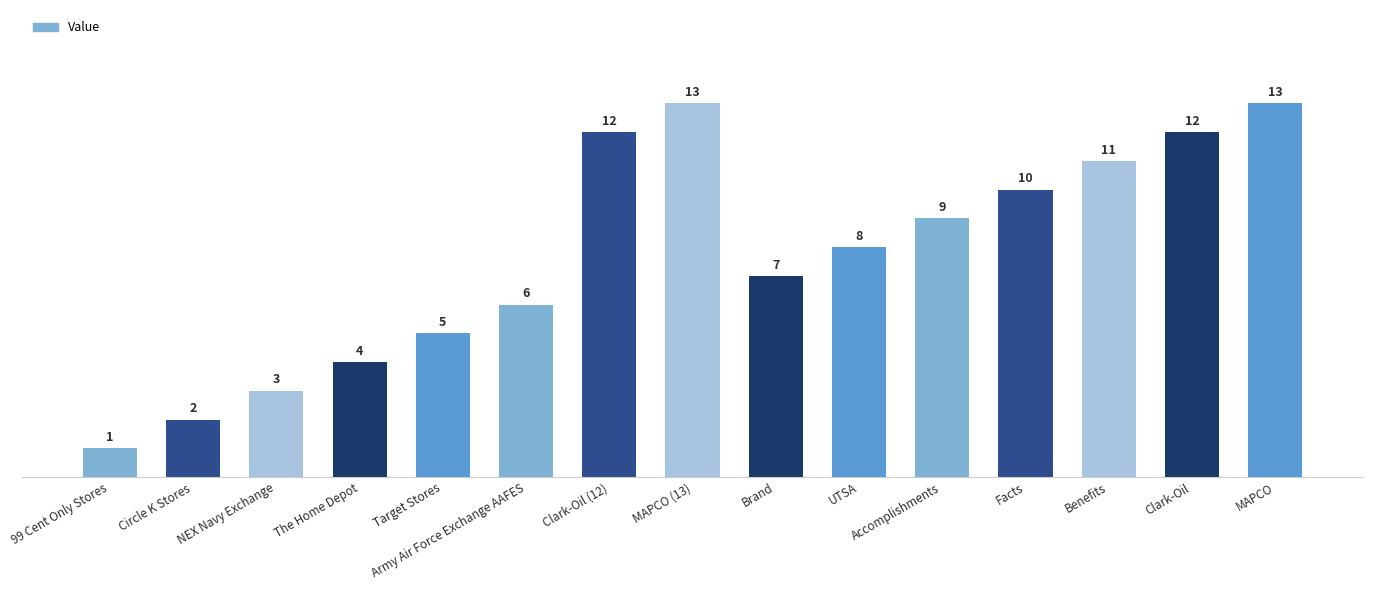

What is the greatest value displayed?

13